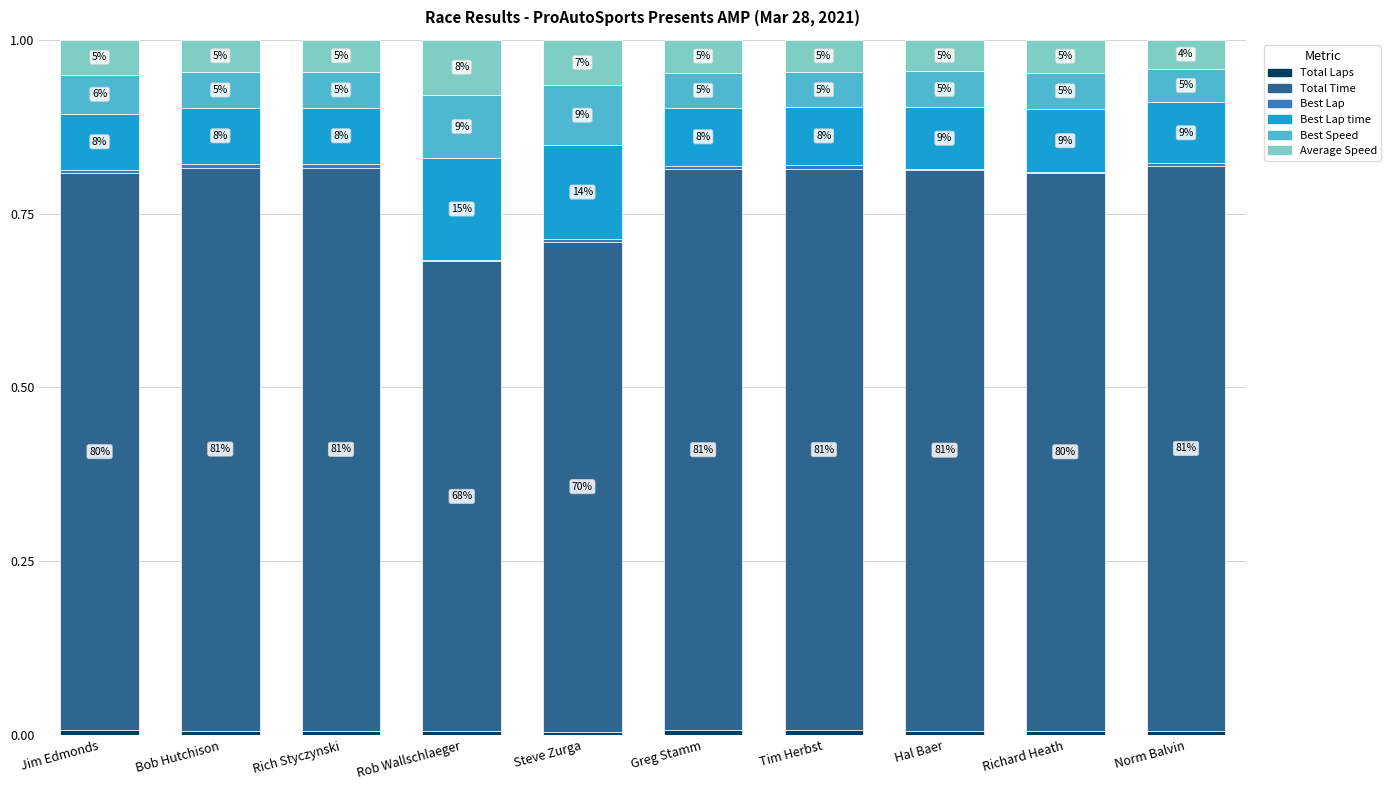

Between Rob Wallschlaeger and Rich Styczynski, which is larger?

Rich Styczynski